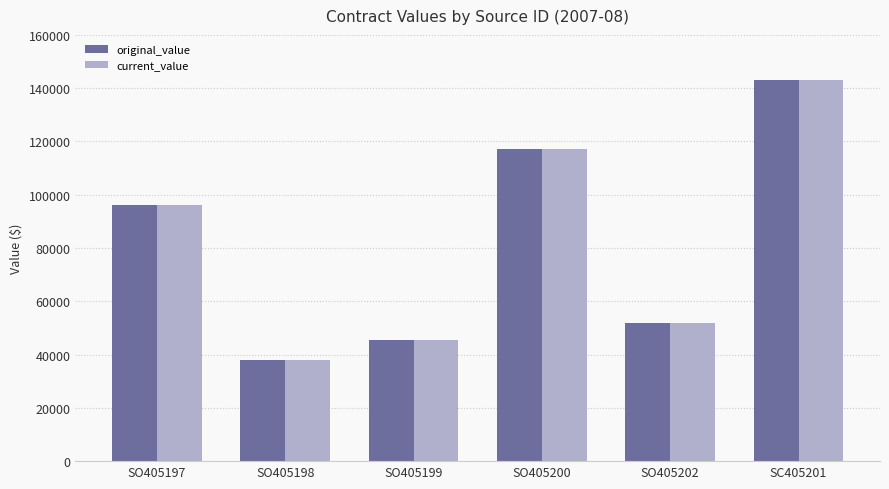

The value of current_value at SO405198 is 38000. True or false?

True